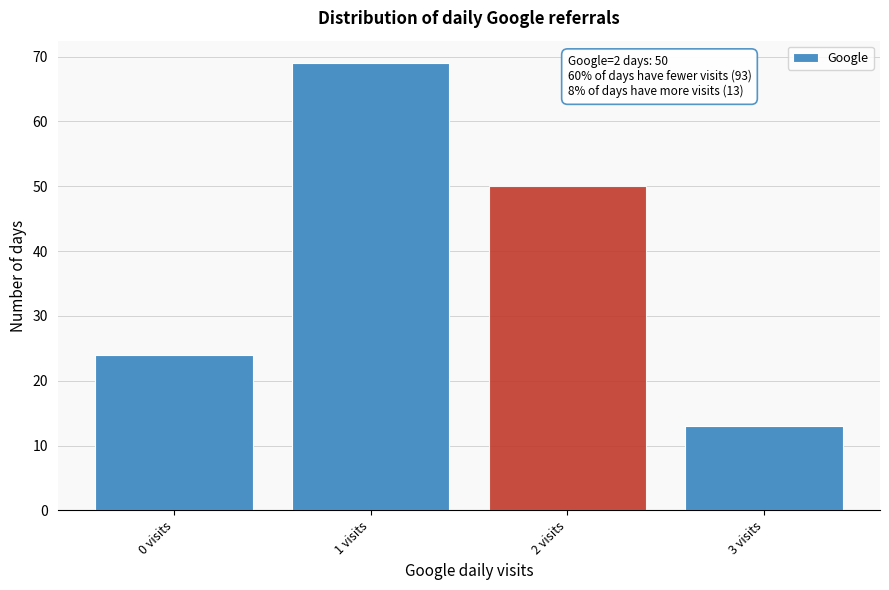

Reading right to left, list all the values displayed in this chart.

3 visits=13	2 visits=50	1 visits=69	0 visits=24